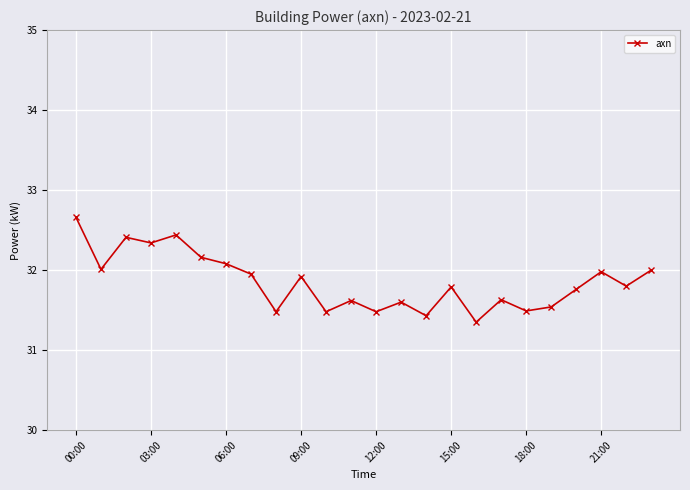

What is the sum of all values?

764.4